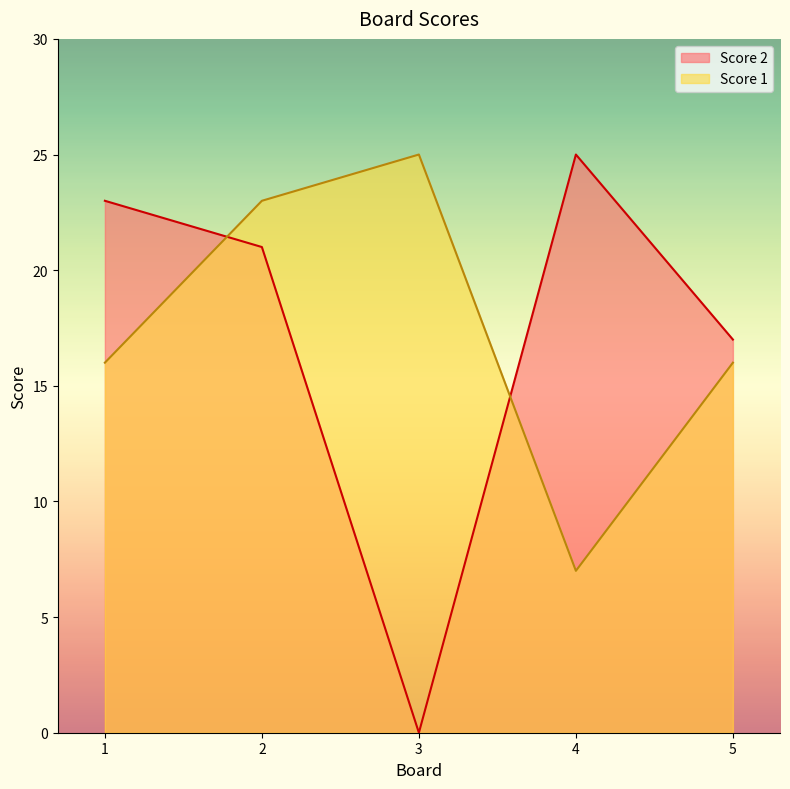

At which category is the sum across all series the highest?

2